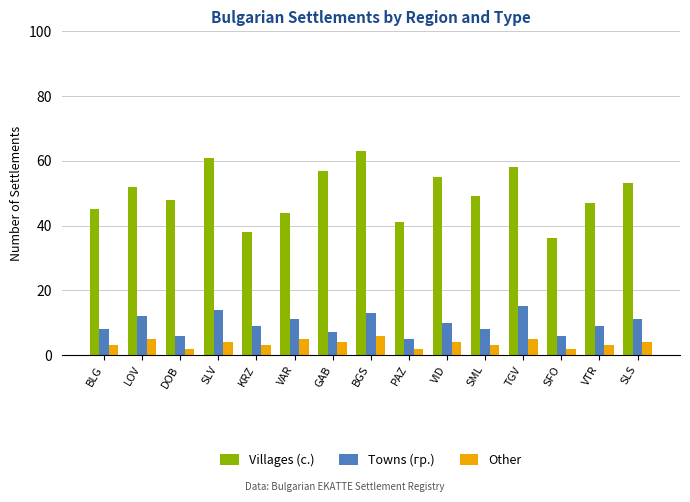

Reading left to right, transcribe all the data shown in this chart.

Villages (с.): BLG=45	LOV=52	DOB=48	SLV=61	KRZ=38	VAR=44	GAB=57	BGS=63	PAZ=41	VID=55	SML=49	TGV=58	SFO=36	VTR=47	SLS=53
Towns (гр.): BLG=8	LOV=12	DOB=6	SLV=14	KRZ=9	VAR=11	GAB=7	BGS=13	PAZ=5	VID=10	SML=8	TGV=15	SFO=6	VTR=9	SLS=11
Other: BLG=3	LOV=5	DOB=2	SLV=4	KRZ=3	VAR=5	GAB=4	BGS=6	PAZ=2	VID=4	SML=3	TGV=5	SFO=2	VTR=3	SLS=4